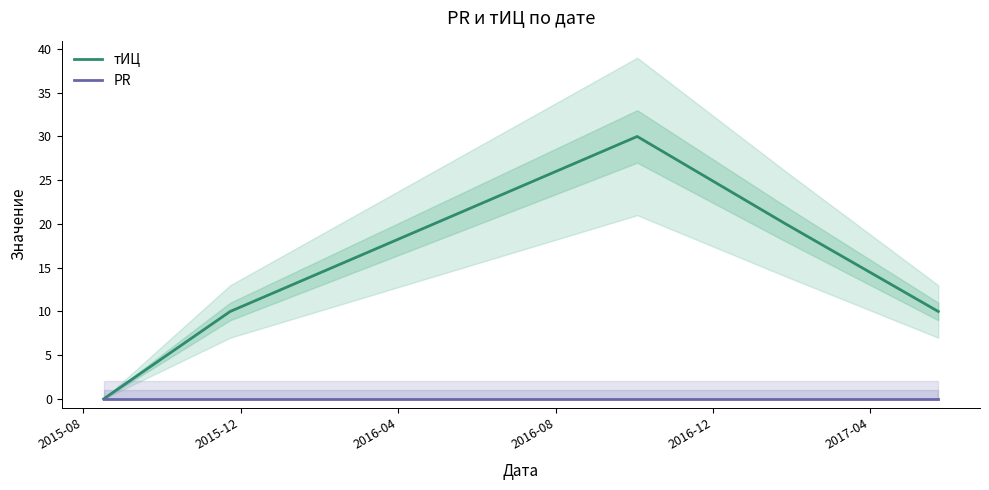

True or false: PR and тИЦ intersect in this chart.

False